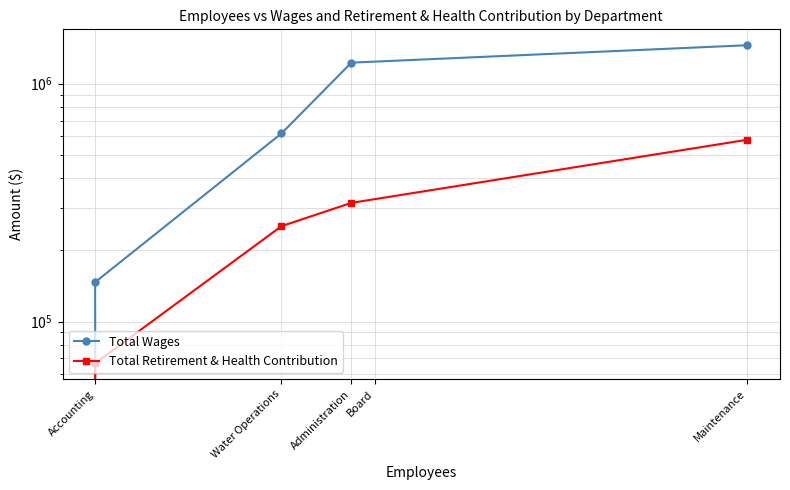

What is the spread (max minus min) of values at Maintenance?

869376